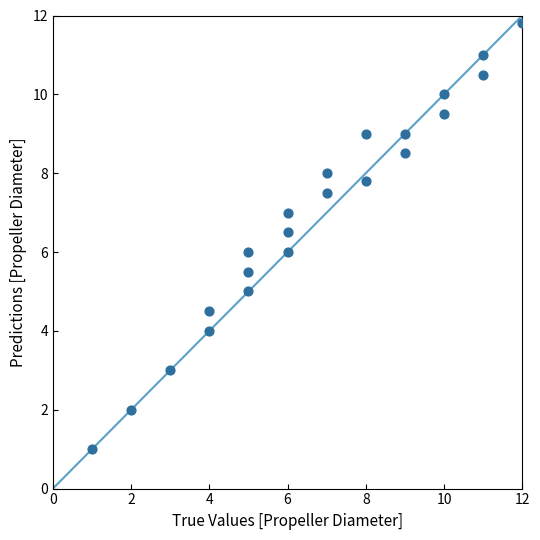

What is the range of Y values (max minus min)?

10.8